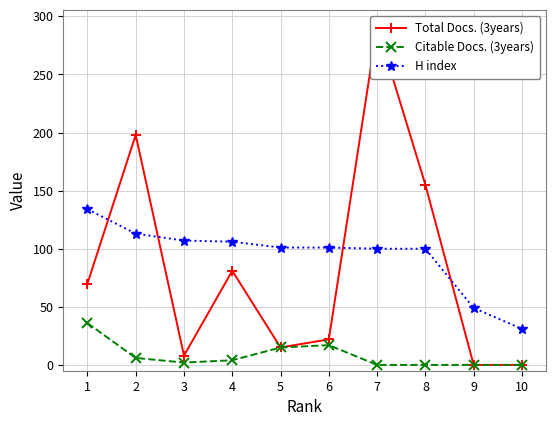

True or false: Citable Docs. (3years) and H index cross at least once.

False